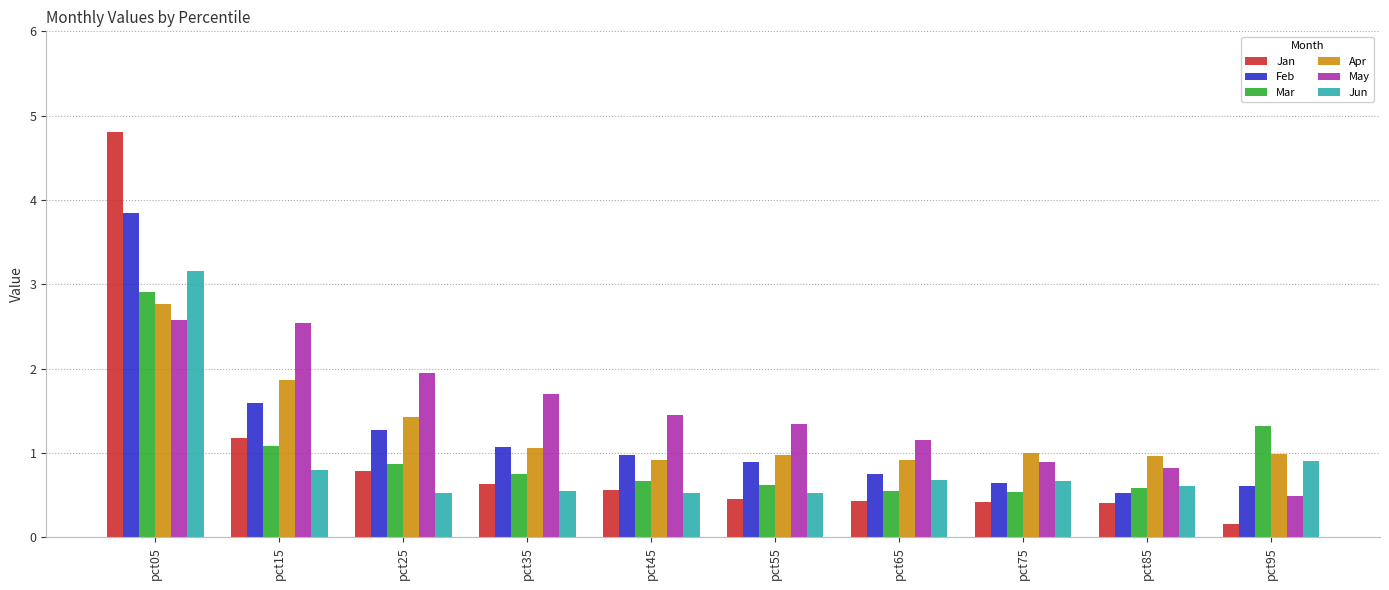

How many groups of bars are there?

10